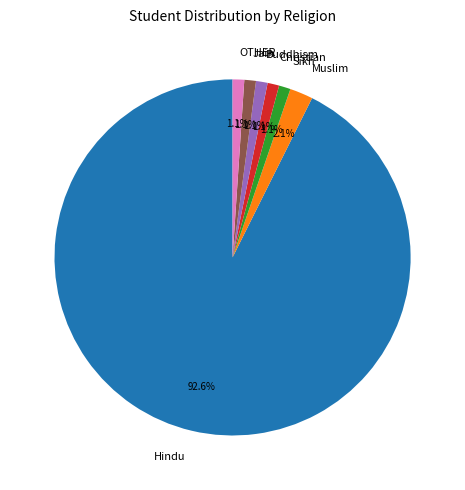

Which slice is the largest?

Hindu